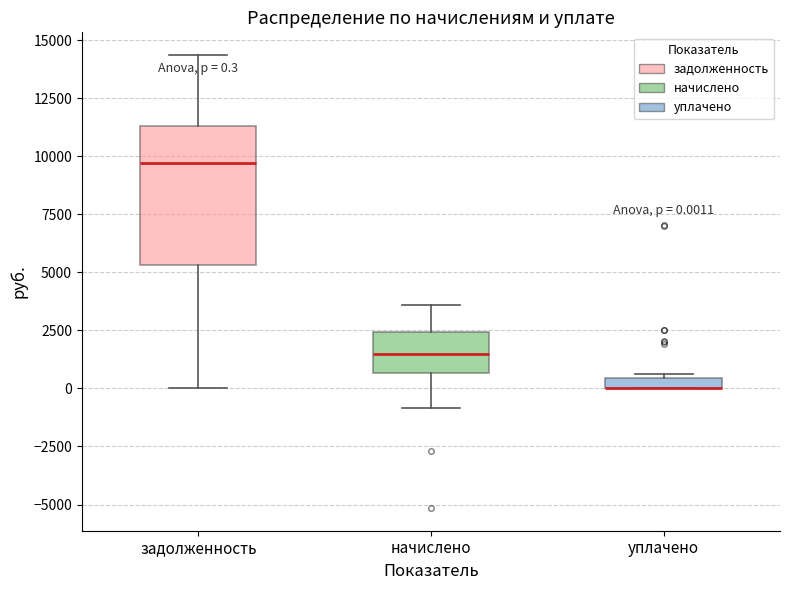

Comparing the boxes themselves (not the whiskers), which one is the tallest?

задолженность